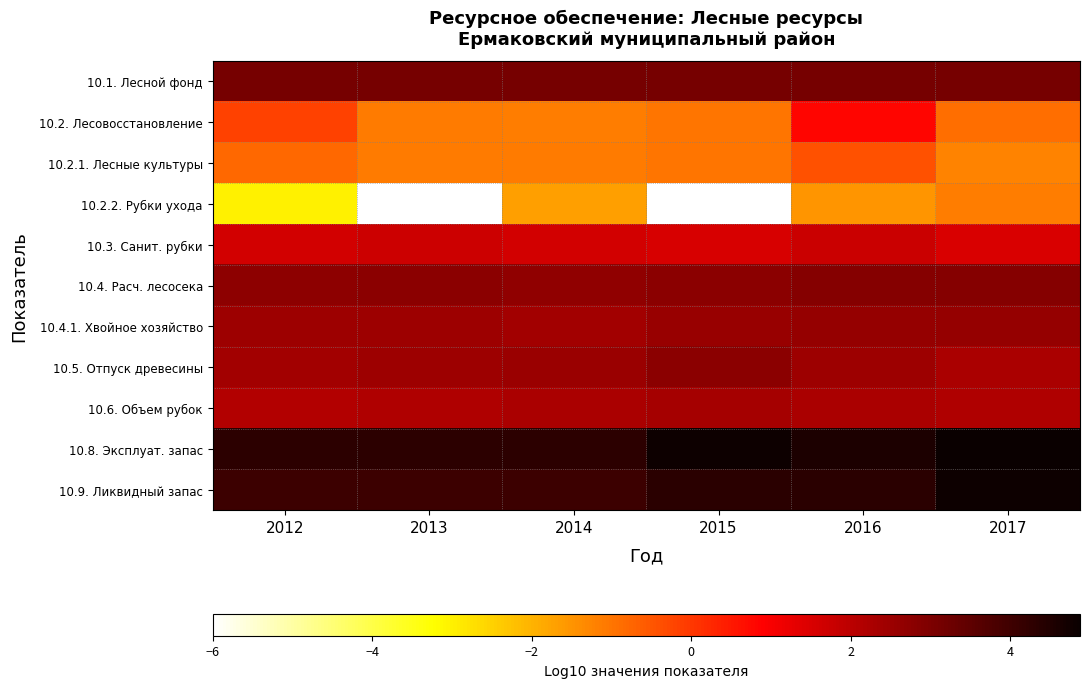

Reading right to left, what are all the values shown in this chart?

10.1. Лесной фонд: 2017=3.1	2016=3.1	2015=3.1	2014=3.1	2013=3.1	2012=3.1
10.2. Лесовосстановление: 2017=-0.9	2016=0.8	2015=-1.0	2014=-1.2	2013=-1.1	2012=-0.2
10.2.1. Лесные культуры: 2017=-1.2	2016=-0.4	2015=-1.0	2014=-1.1	2013=-1.1	2012=-0.8
10.2.2. Рубки ухода: 2017=-1.2	2016=-1.5	2015=-6.0	2014=-1.7	2013=-6.0	2012=-3.0
10.3. Санит. рубки: 2017=1.5	2016=1.7	2015=1.5	2014=1.6	2013=1.7	2012=1.6
10.4. Расч. лесосека: 2017=2.9	2016=2.9	2015=2.8	2014=2.7	2013=2.8	2012=2.7
10.4.1. Хвойное хозяйство: 2017=2.6	2016=2.6	2015=2.6	2014=2.4	2013=2.5	2012=2.5
10.5. Отпуск древесины: 2017=2.3	2016=2.5	2015=2.8	2014=2.5	2013=2.5	2012=2.4
10.6. Объем рубок: 2017=2.2	2016=2.2	2015=2.3	2014=2.3	2013=2.2	2012=2.1
10.8. Эксплуат. запас: 2017=4.9	2016=4.5	2015=4.8	2014=4.3	2013=4.3	2012=4.3
10.9. Ликвидный запас: 2017=4.8	2016=4.3	2015=4.3	2014=4.0	2013=4.0	2012=4.0